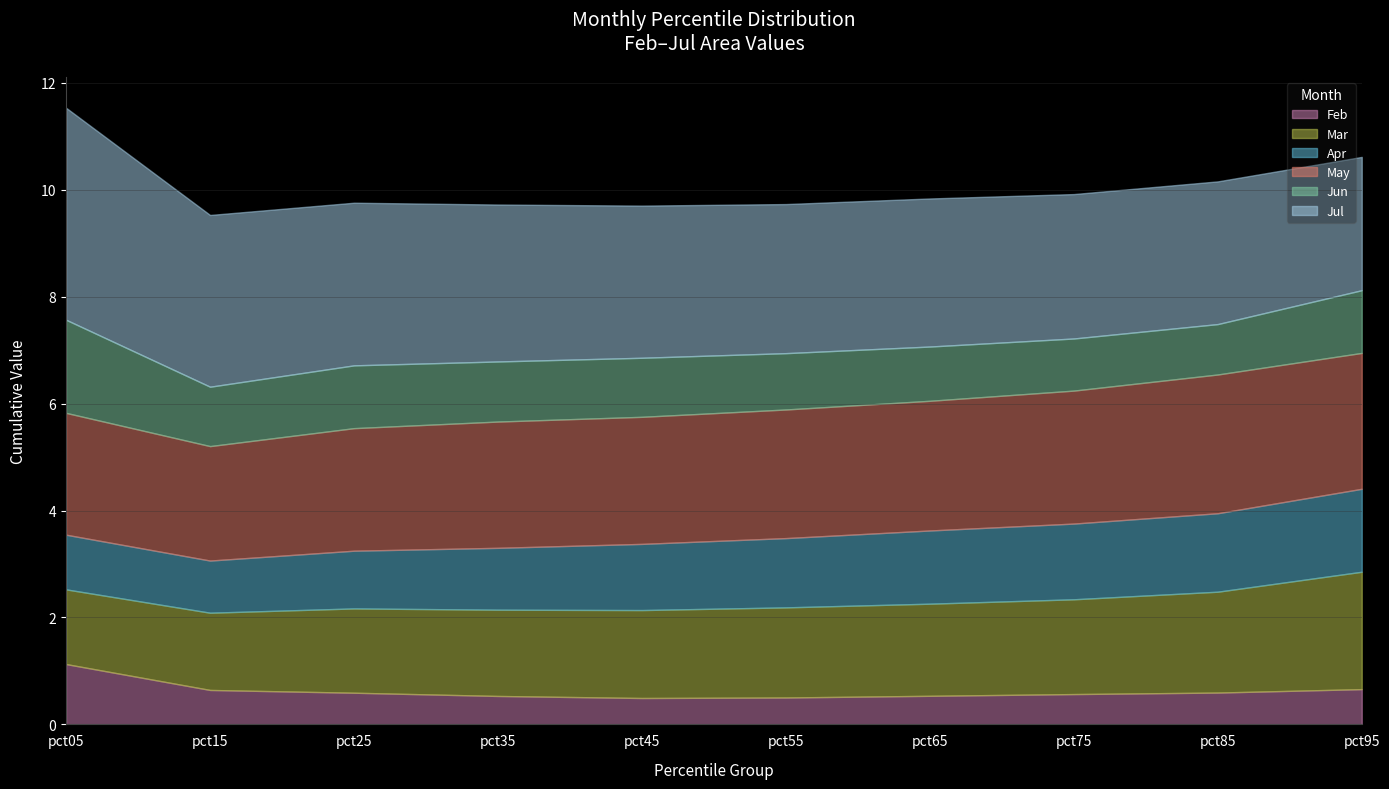

Rank the series by their maximum value, from lowest to highest.

Feb, Apr, Jun, Mar, May, Jul